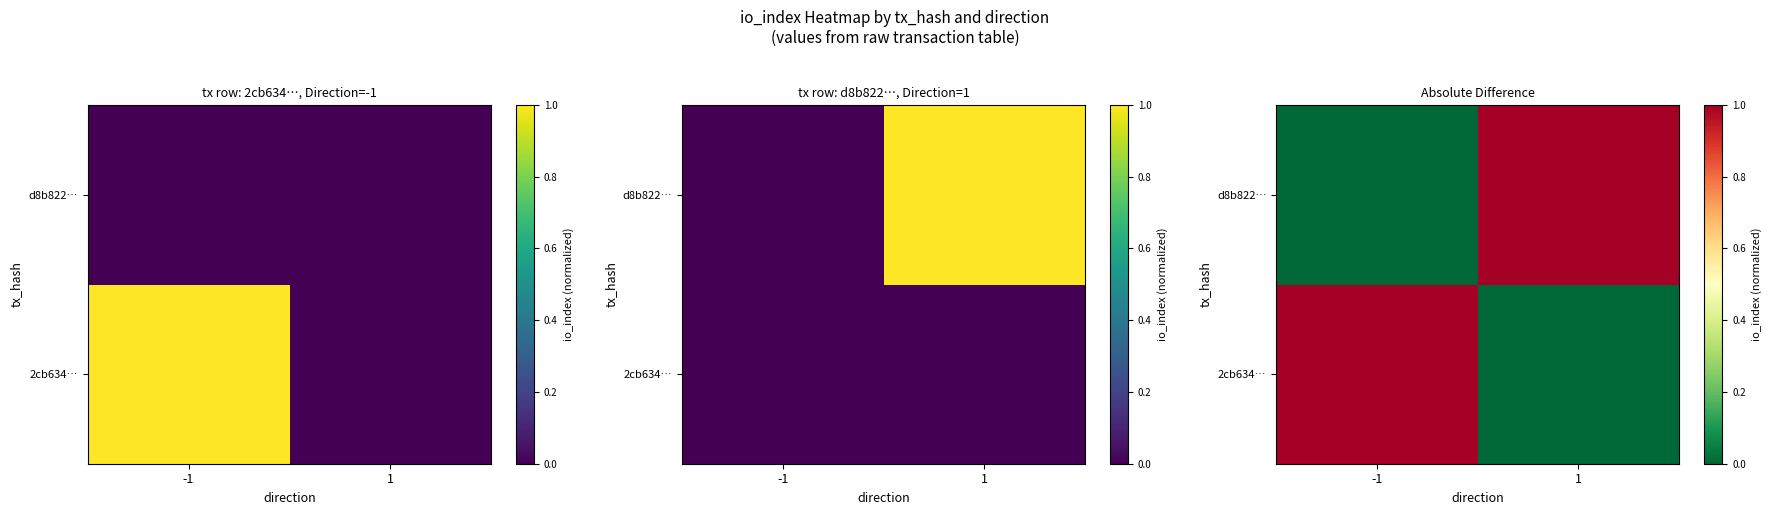

Between 1 and -1, which is larger?

-1